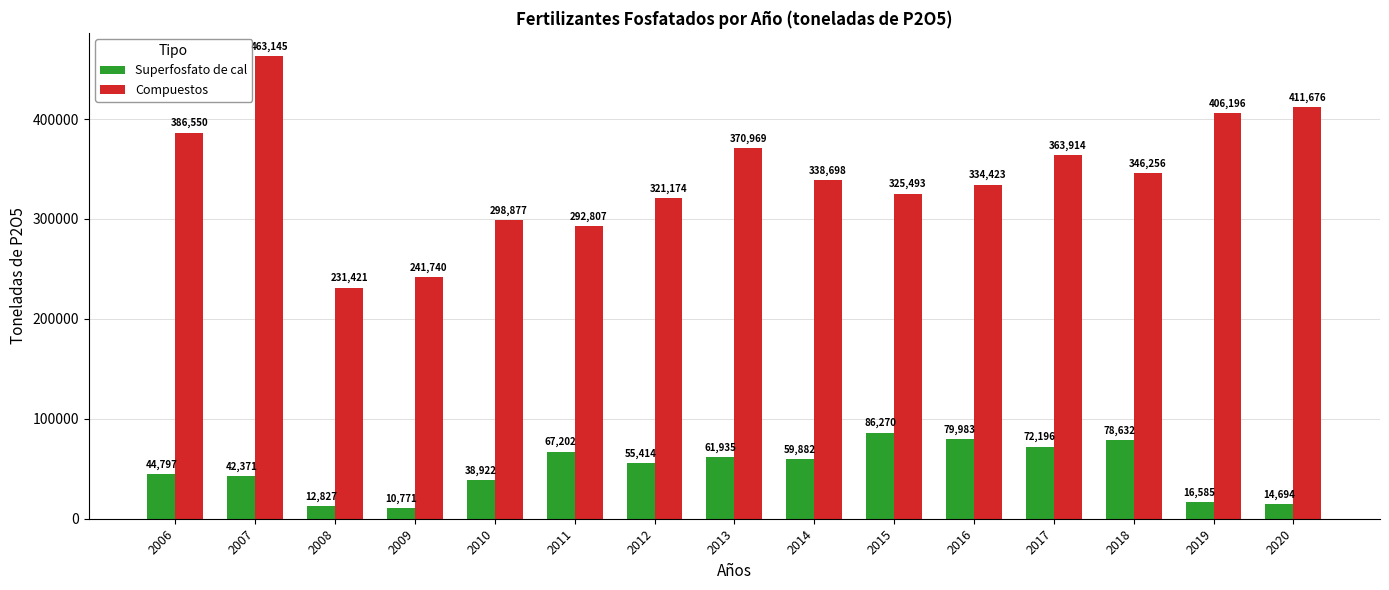

The Superfosfato de cal series shows 14694 at 2020. True or false?

True